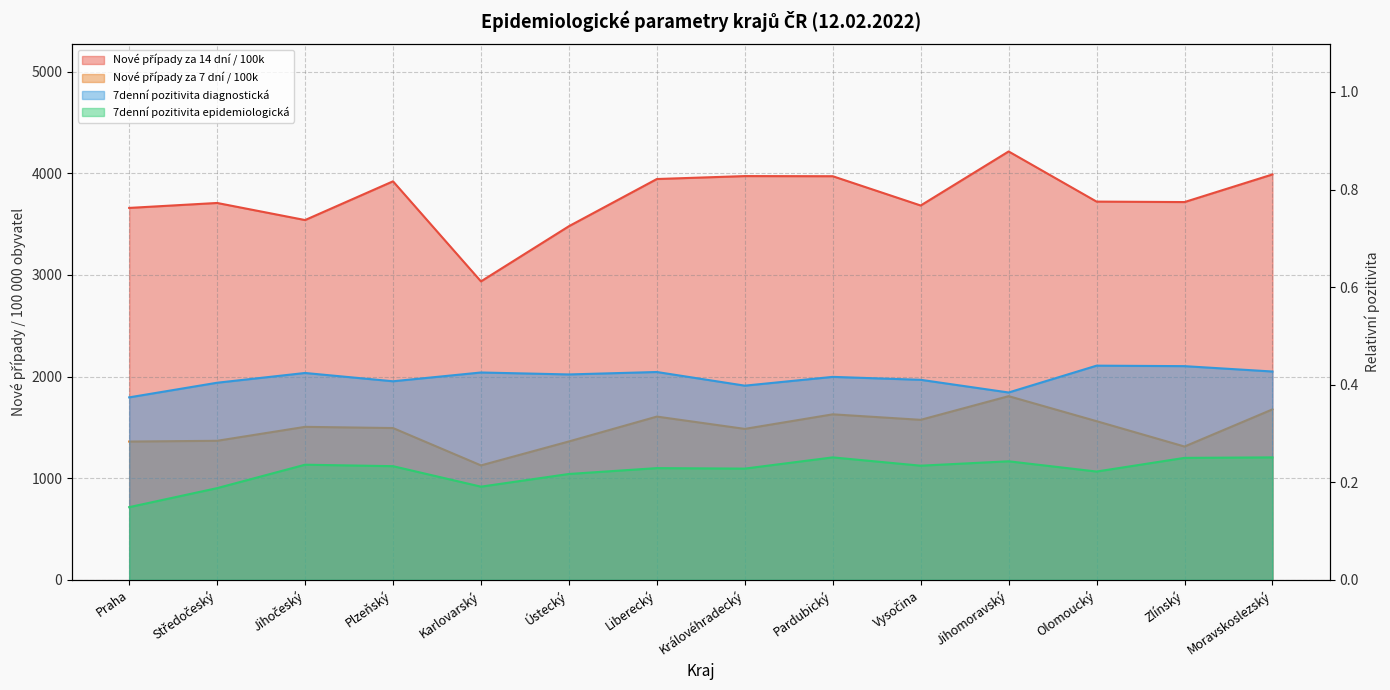

Which category has the highest value in the Nové případy za 7 dní / 100k series?

Jihomoravský